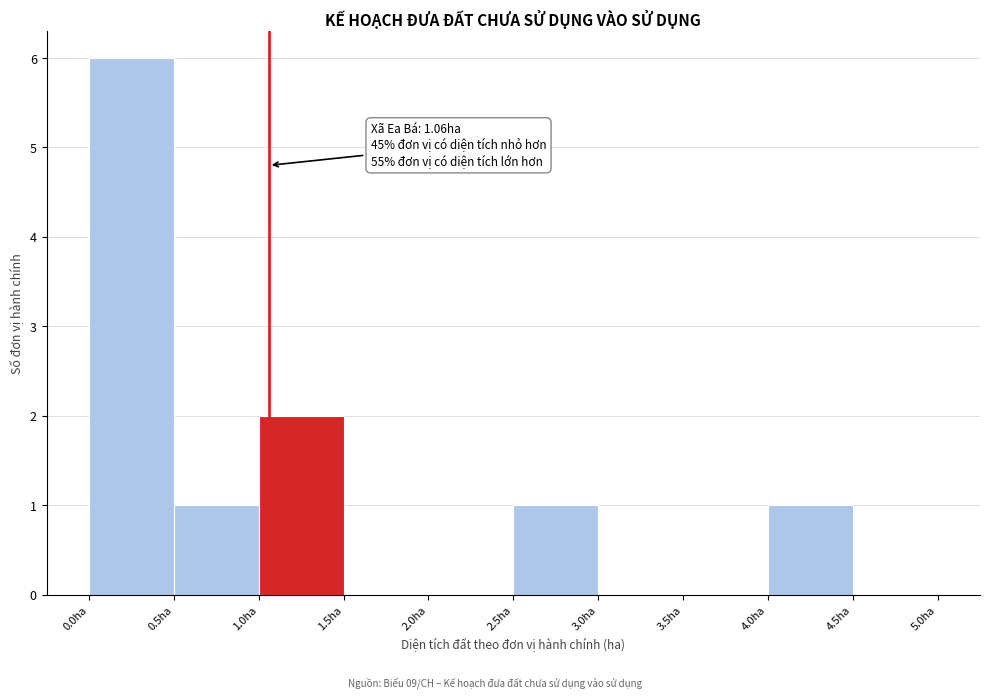

Over which range of the x-axis is the bar tallest?

0.0 to 0.5